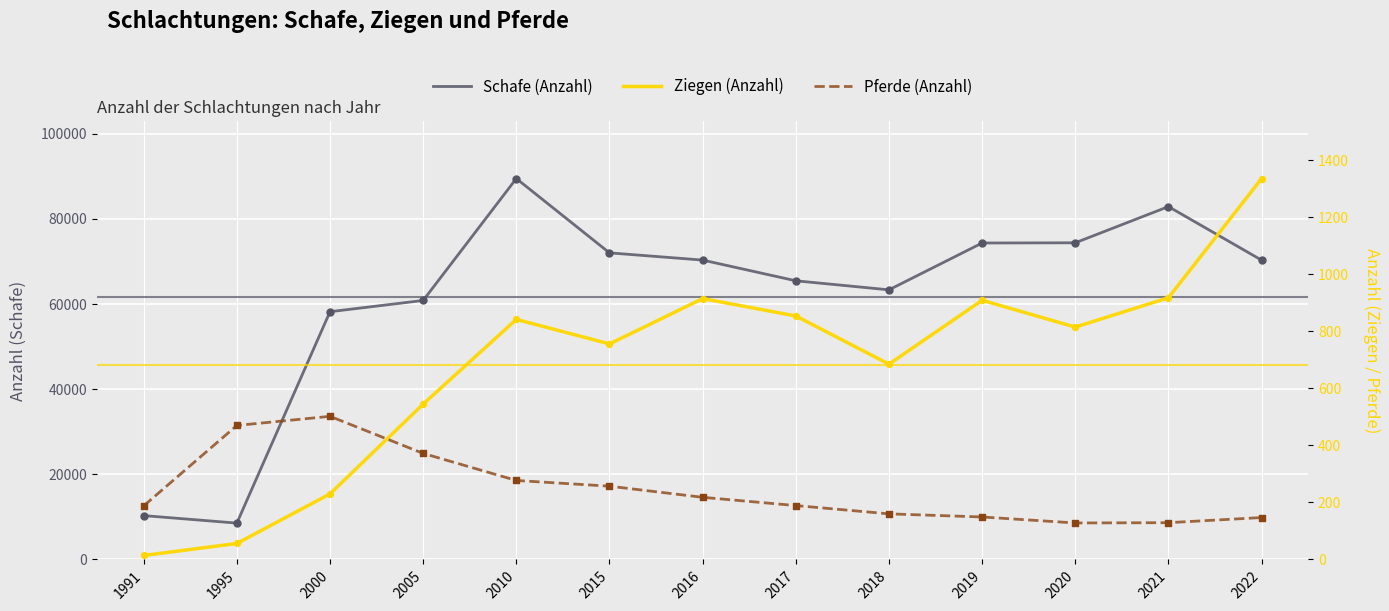

At how many categories does at least one series exceed 28371?

11